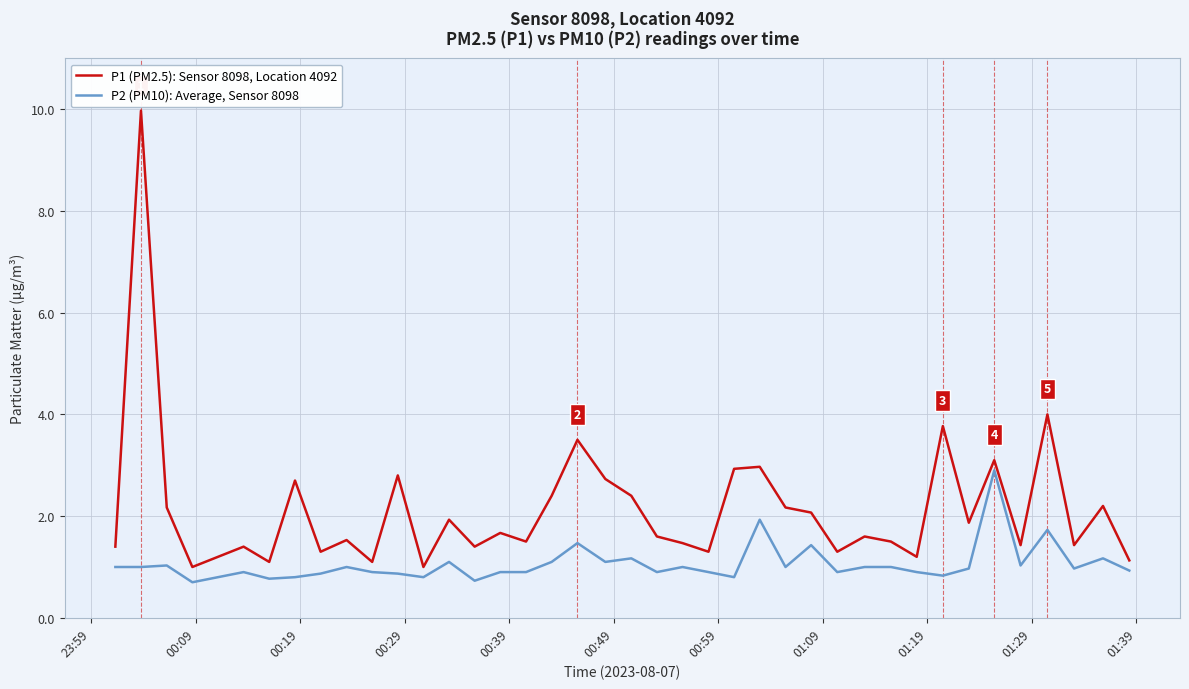

List the series in order of their peak value, highest first.

P1 (PM2.5): Sensor 8098, Location 4092, P2 (PM10): Average, Sensor 8098